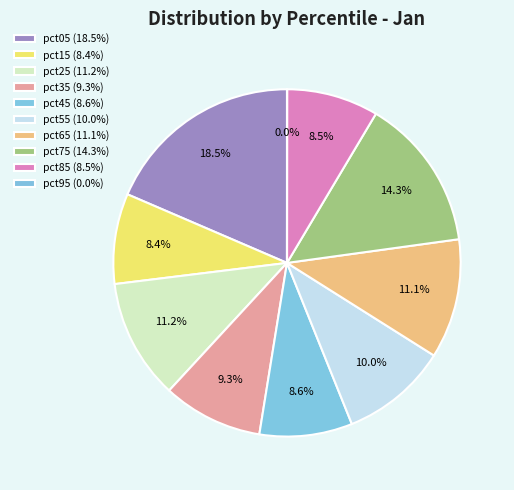

How many segments does this pie chart have?

10